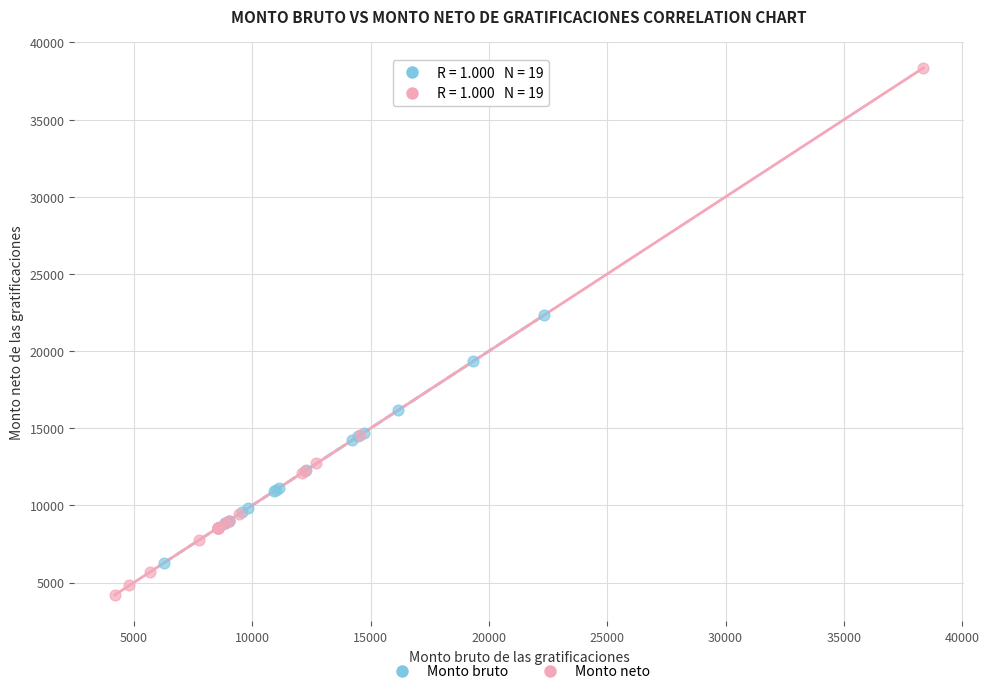

What are all the series names shown in the legend?

Monto bruto, Monto neto